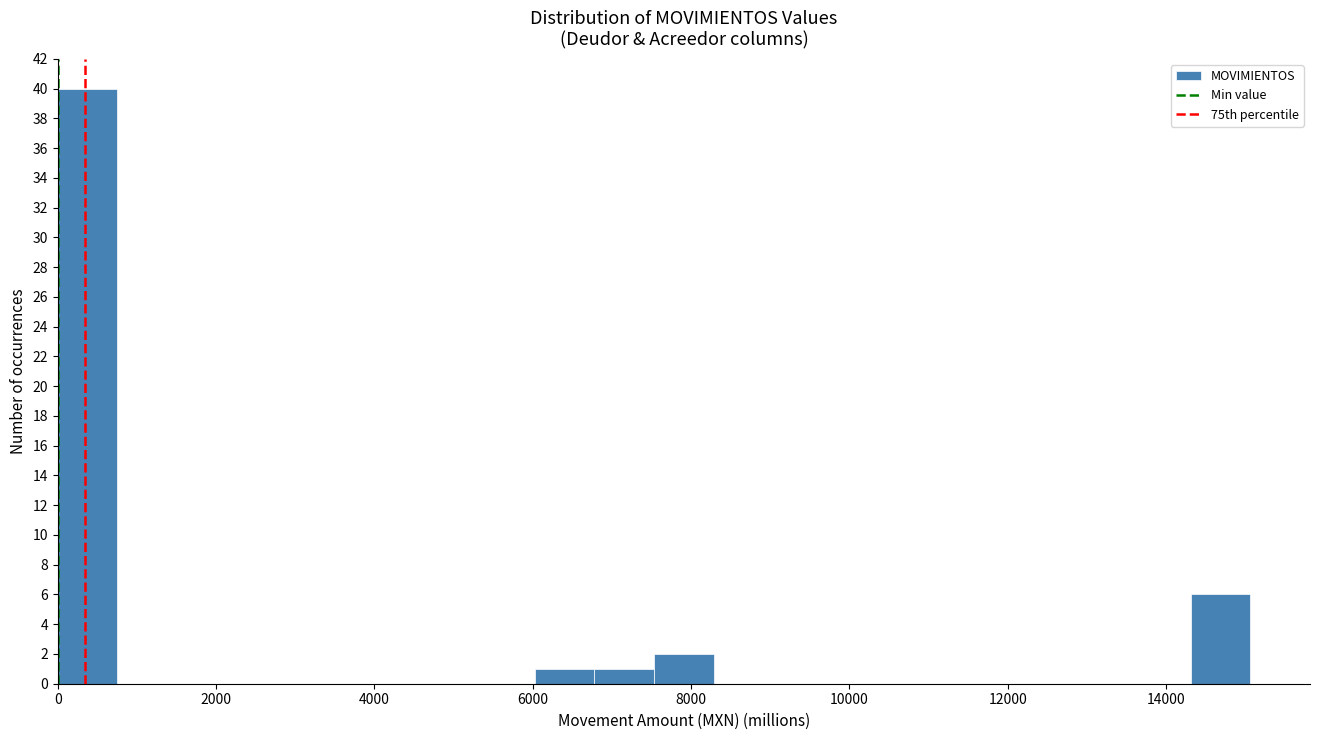

Read against the x-axis, roughly where is the centre of the tallest bar?

400